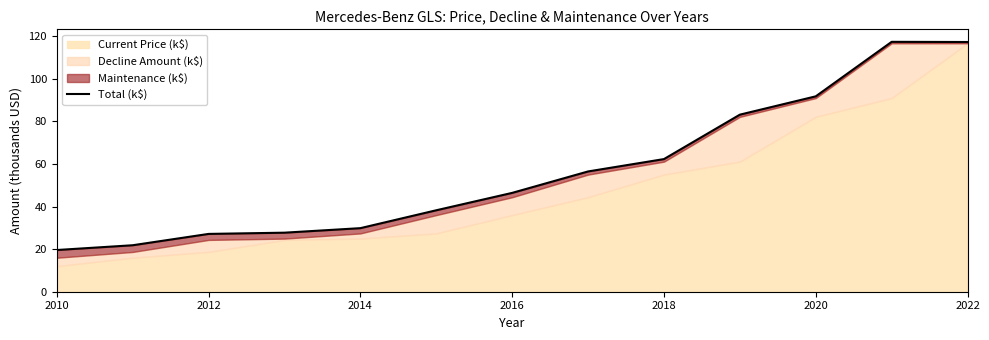

How many lines are shown in the chart?

1